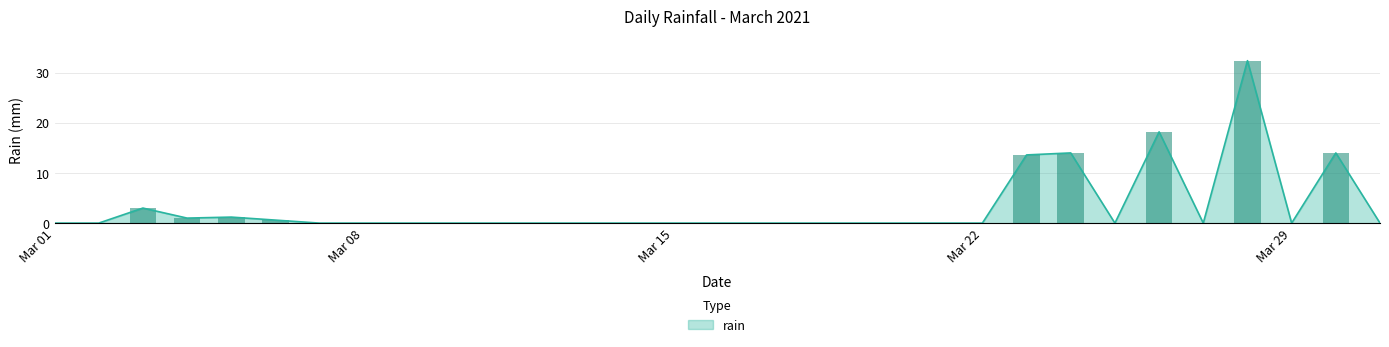

The chart shows a value of 0.0 at 2021-03-13. True or false?

True